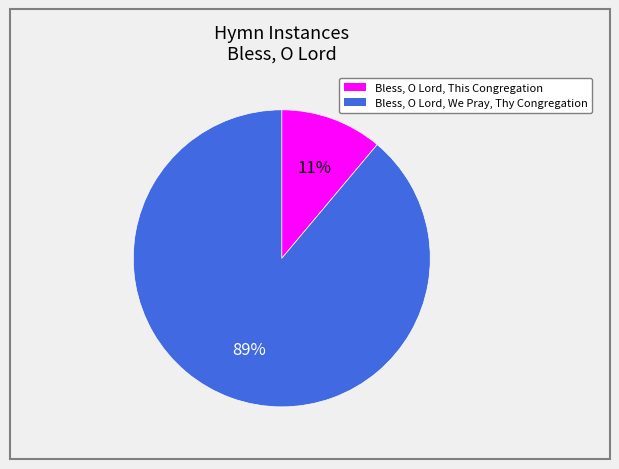

To the nearest percent, what is the combined percentage of Bless, O Lord, We Pray, Thy Congregation and Bless, O Lord, This Congregation?

100%